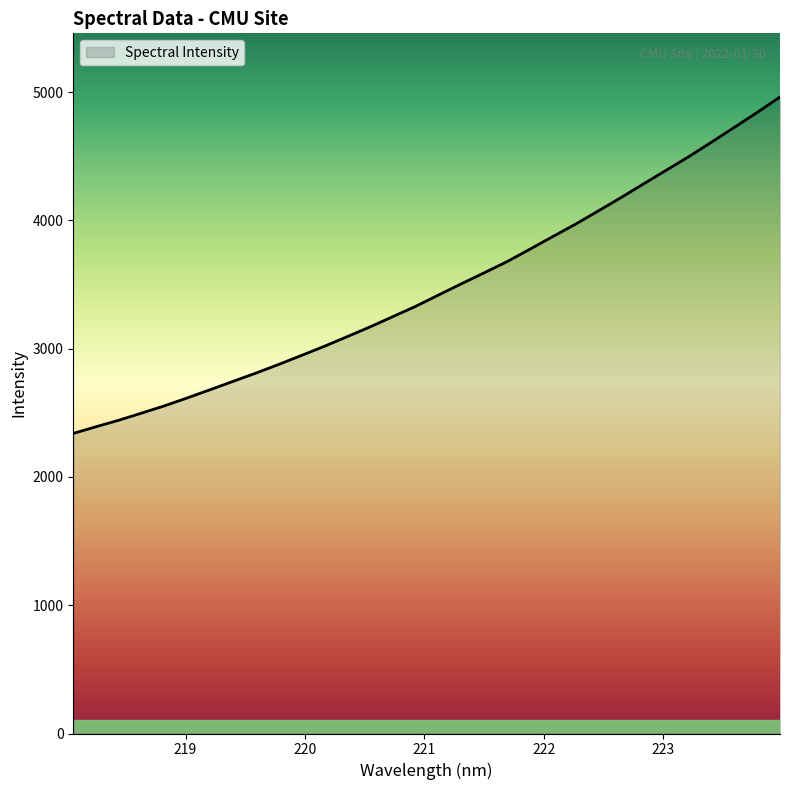

What is the difference between the maximum and minimum values?

2623.3